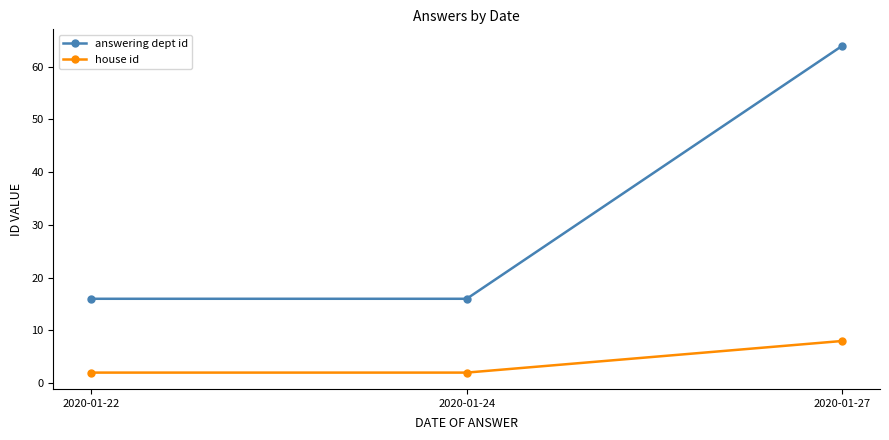

What is the difference between the maximum and minimum values in the house id series?

6